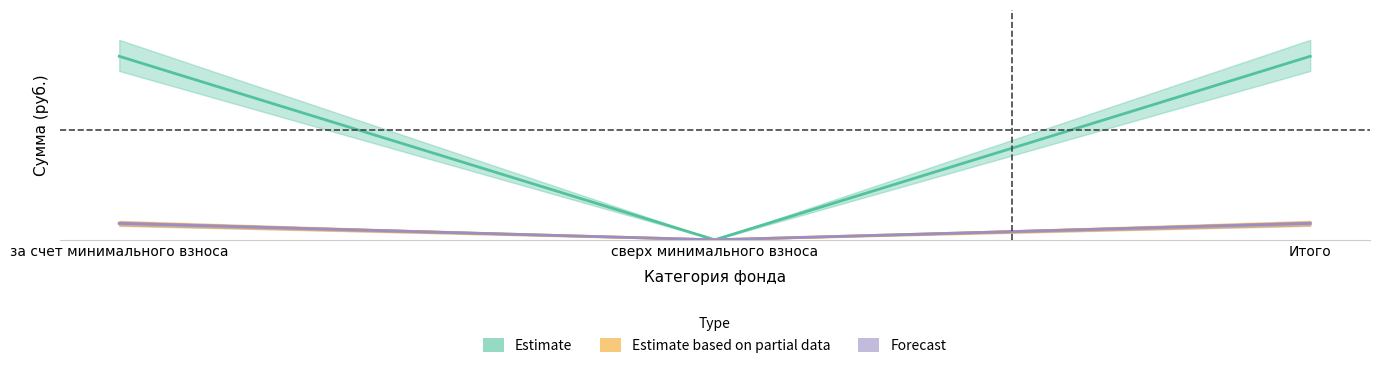

What is the highest value of the взносы series?

27.5